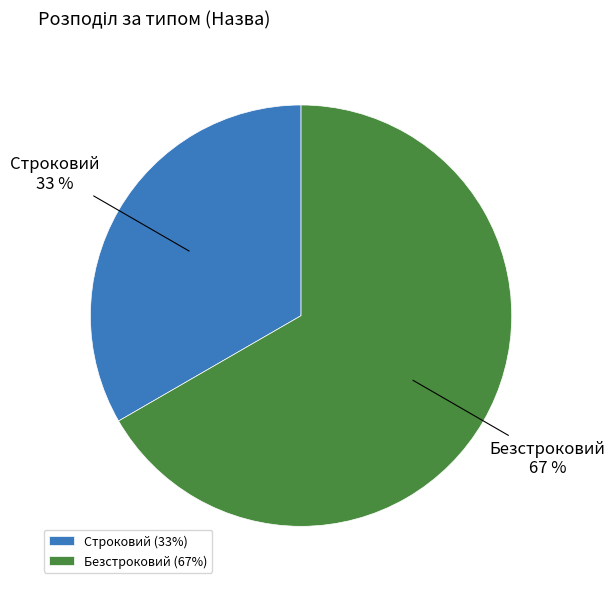

Rank the categories by value from lowest to highest.

Строковий, Безстроковий